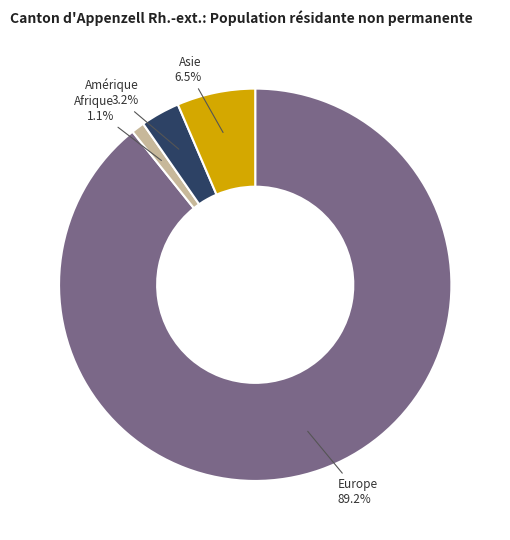

Is there any slice that represents more than half of the pie?

Yes